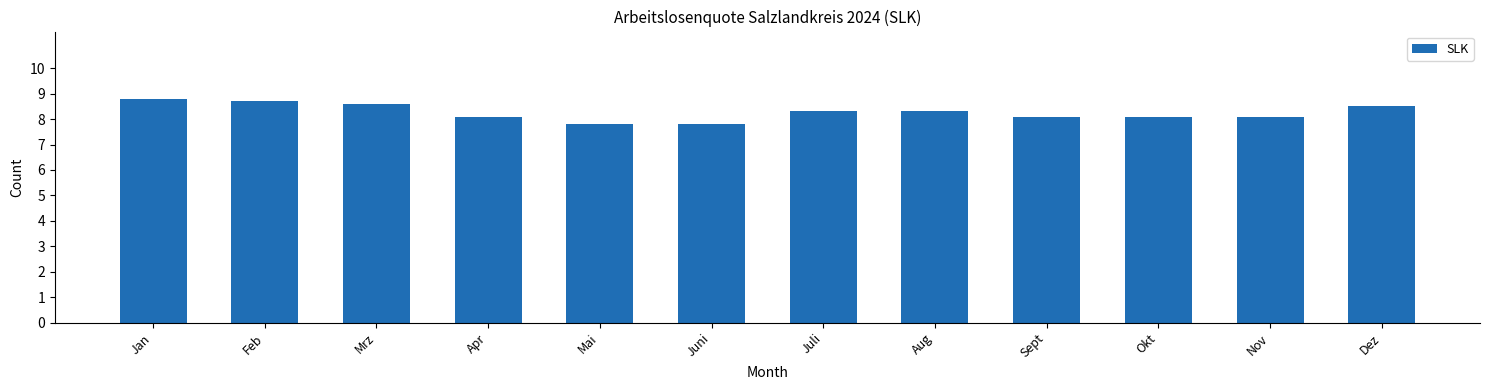

Reading left to right, extract all data points from this chart.

8.8	8.7	8.6	8.1	7.8	7.8	8.3	8.3	8.1	8.1	8.1	8.5